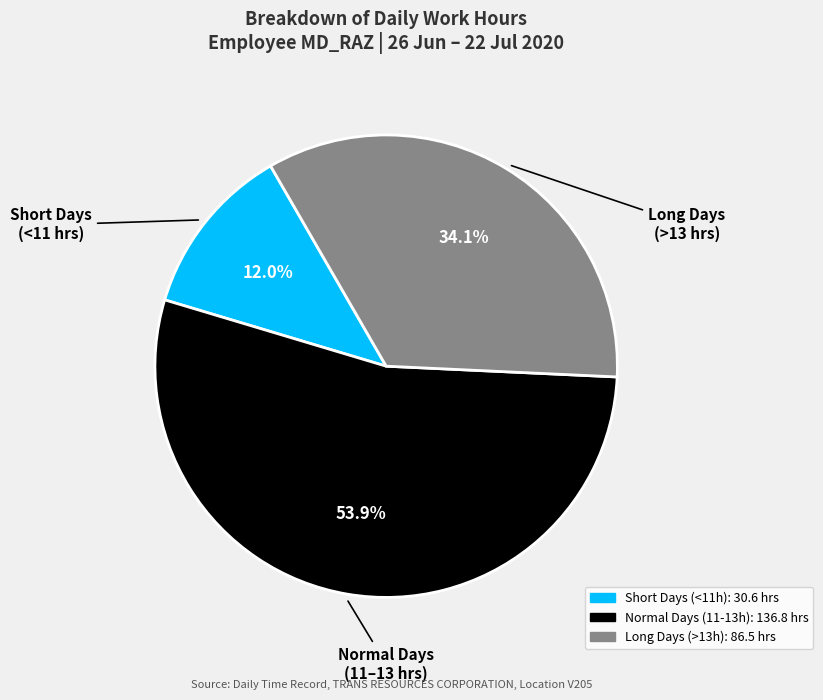

Does any single category account for the majority?

Yes